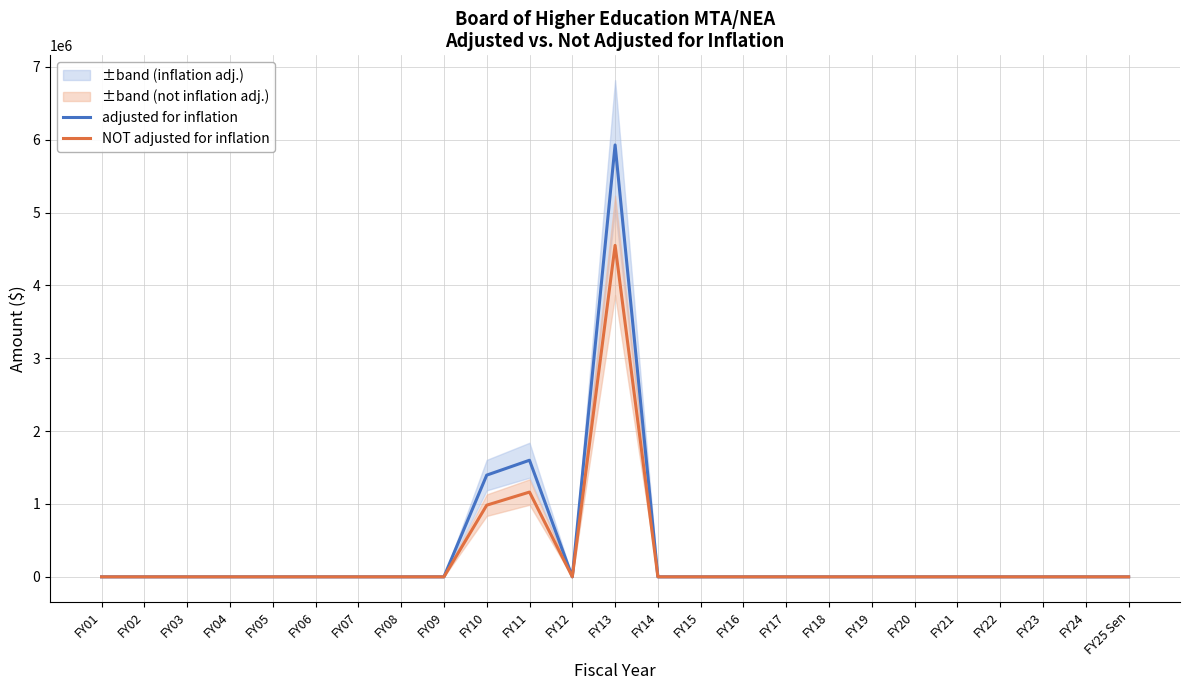

What are all the series names shown in the legend?

adjusted for inflation, NOT adjusted for inflation